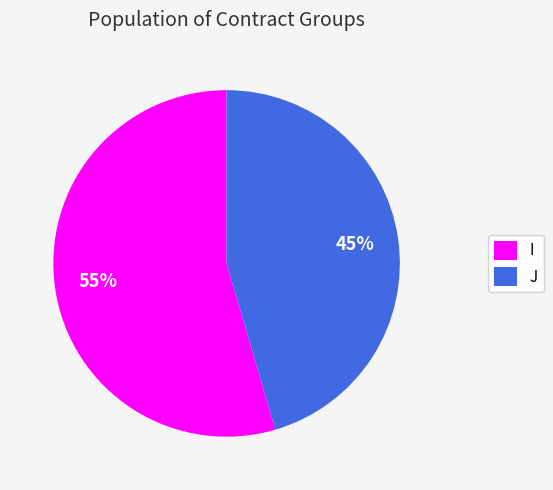

Combined, do I and J account for over 50%?

Yes